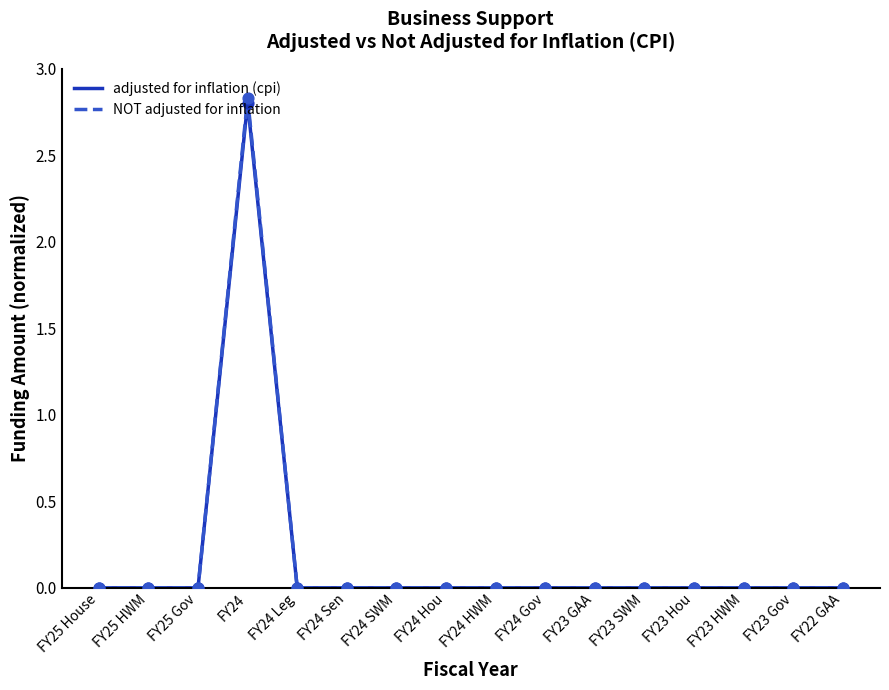

Which series has the largest range (max minus min)?

NOT adjusted for inflation